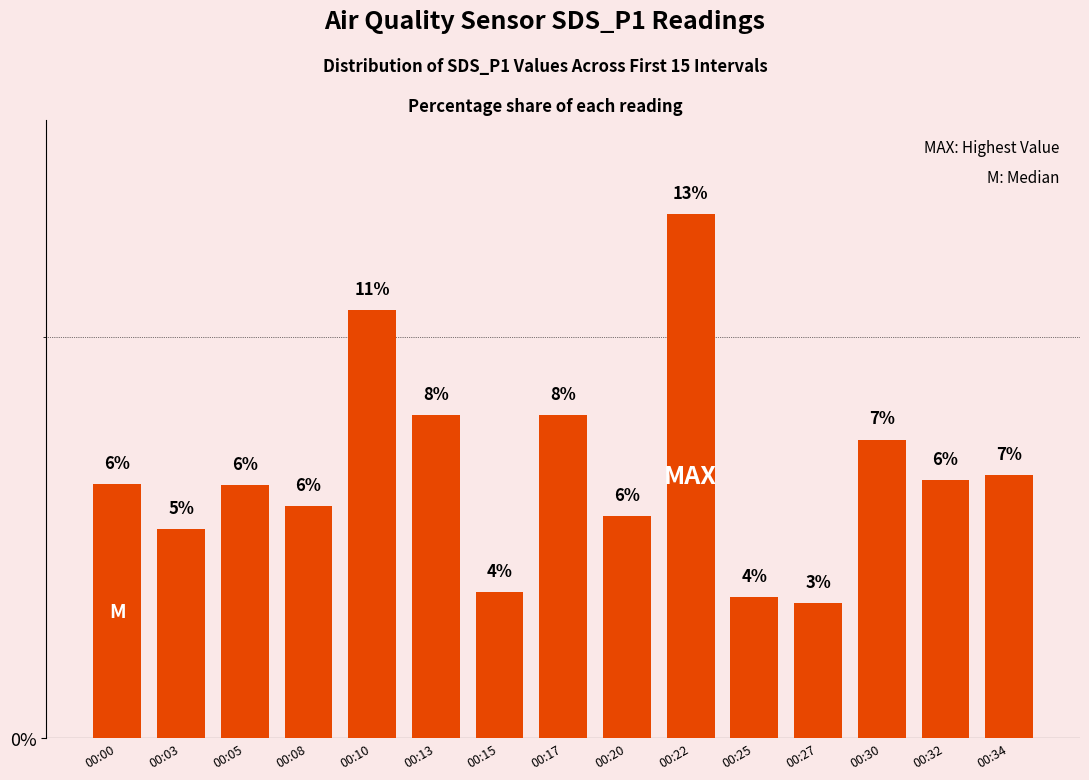

What is the smallest value displayed?

3.4